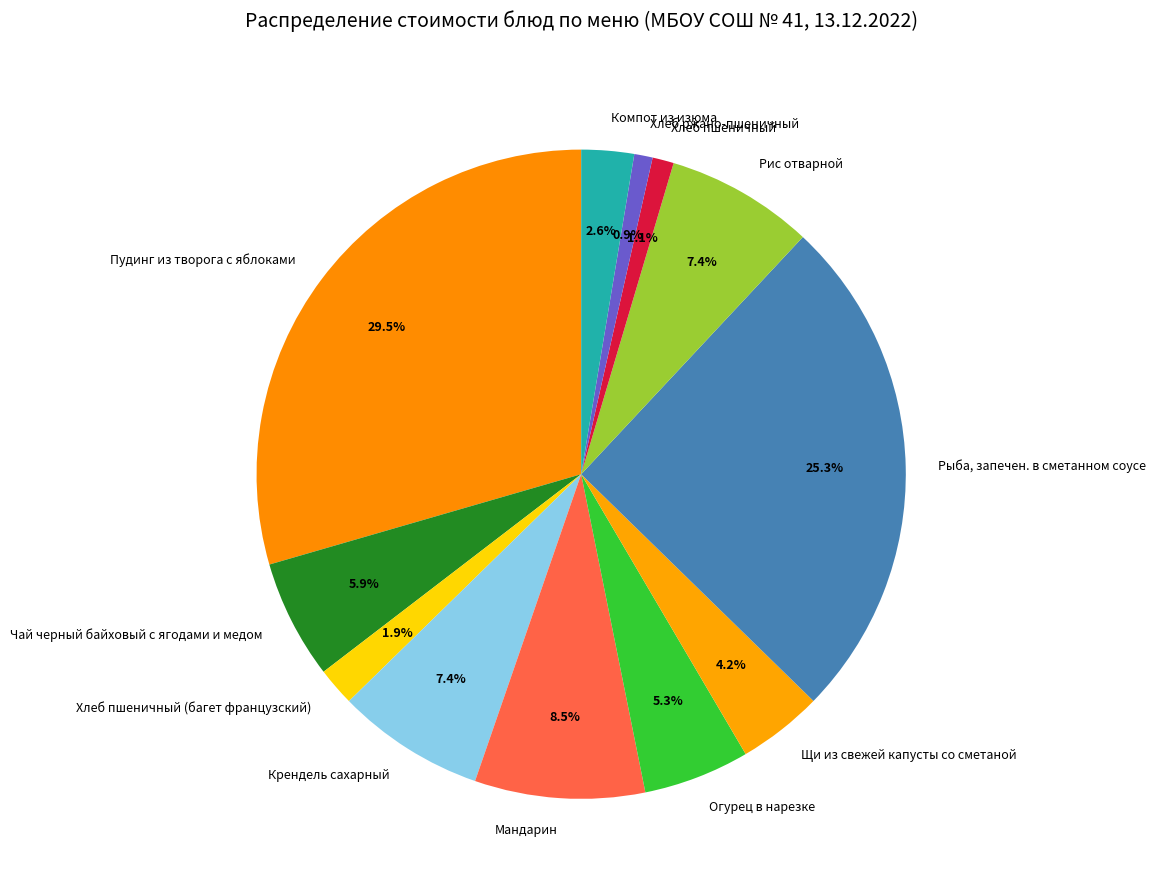

To the nearest percent, what is the combined percentage of Чай черный байховый с ягодами и медом and Огурец в нарезке?

11%